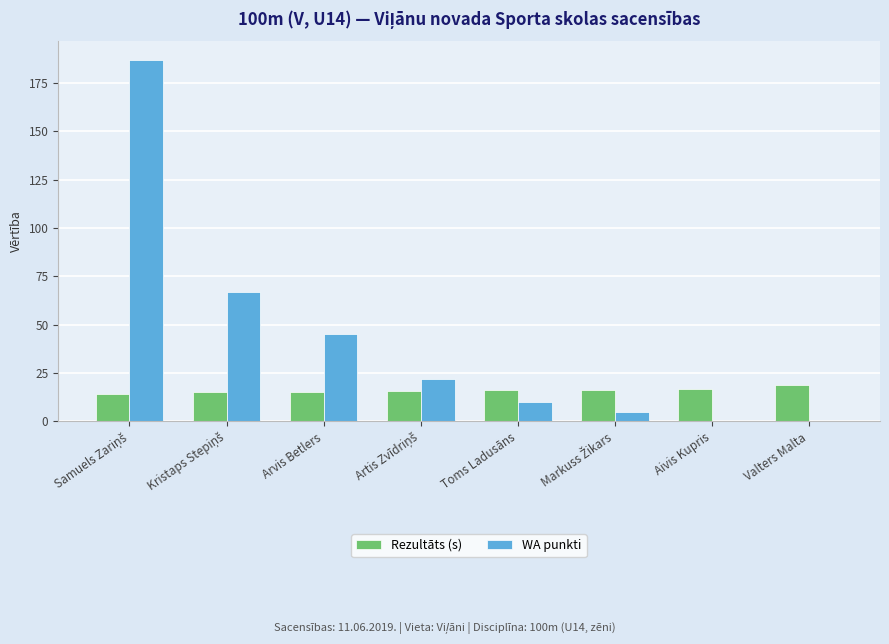

What is the greatest value displayed?

187.0